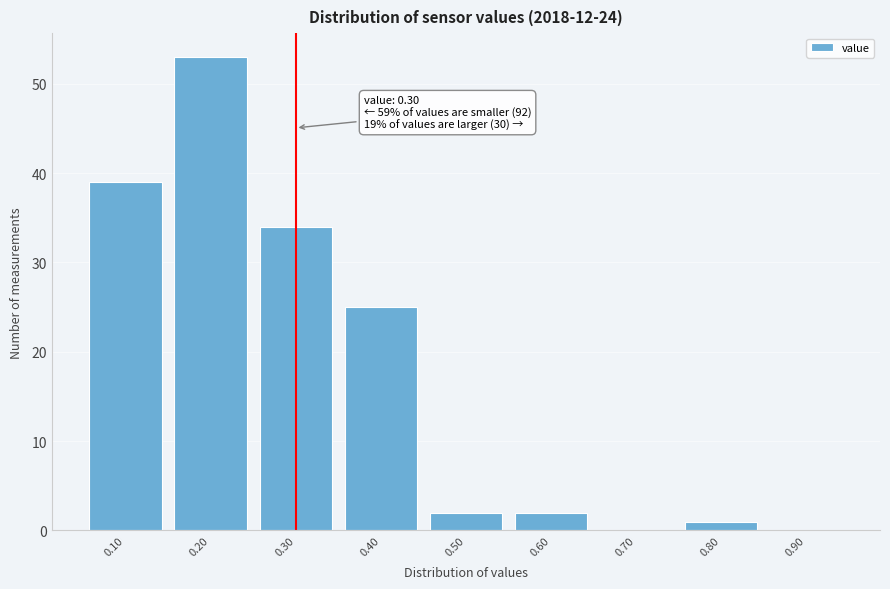

Over which range of the x-axis is the bar tallest?

0.15 to 0.25